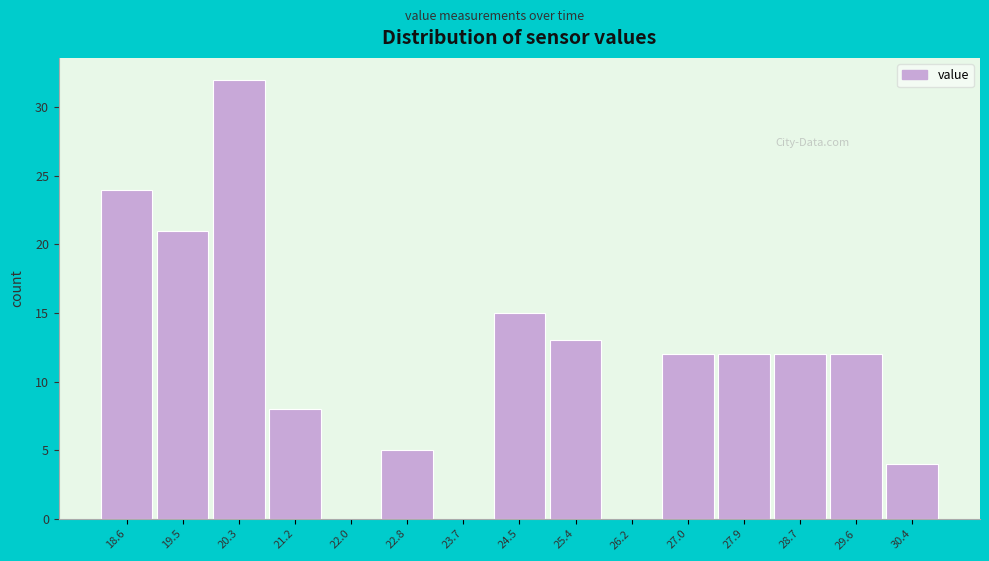

Reading left to right, what are all the values shown in this chart?

18.6=24	19.5=21	20.3=32	21.2=8	22.0=0	22.8=5	23.7=0	24.5=15	25.4=13	26.2=0	27.0=12	27.9=12	28.7=12	29.6=12	30.4=4